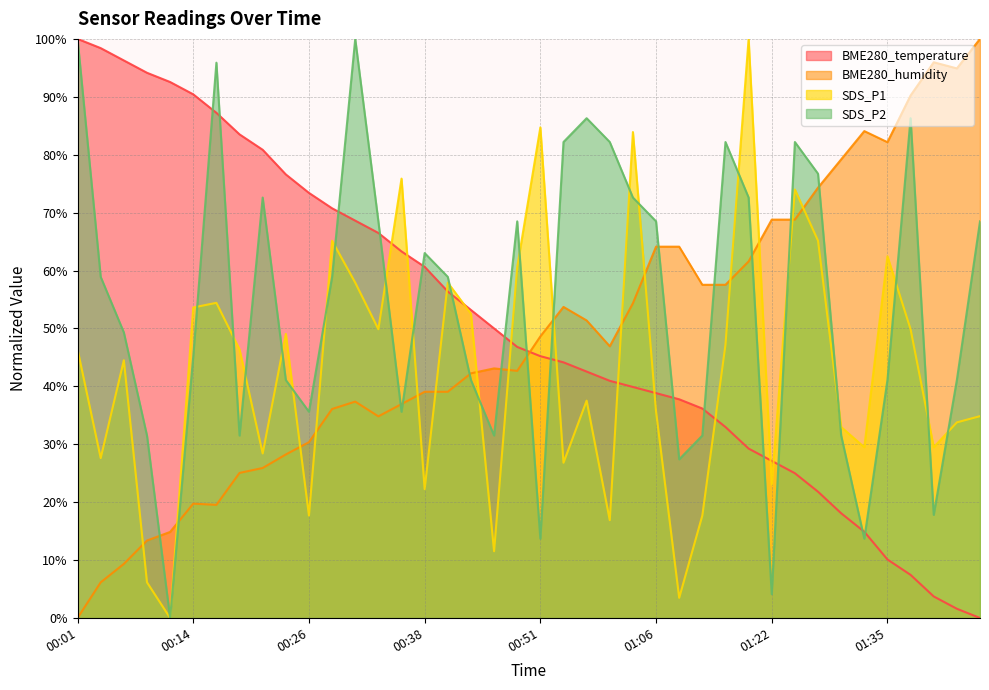

What position from the right is 00:28?

29